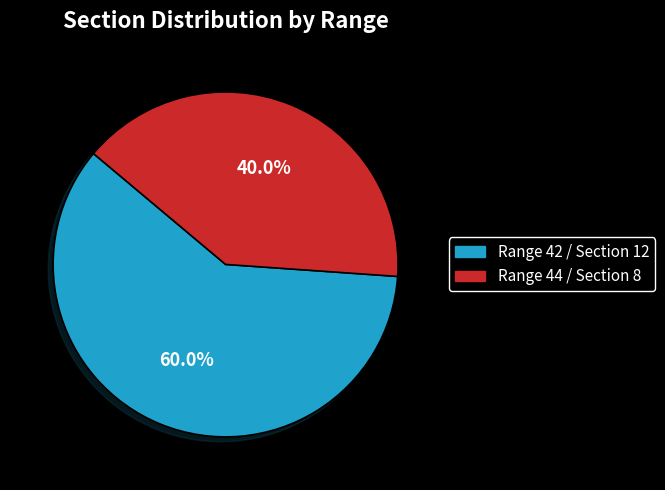

Is it true that Range 44 / Section 8 is 53% of the pie?

False